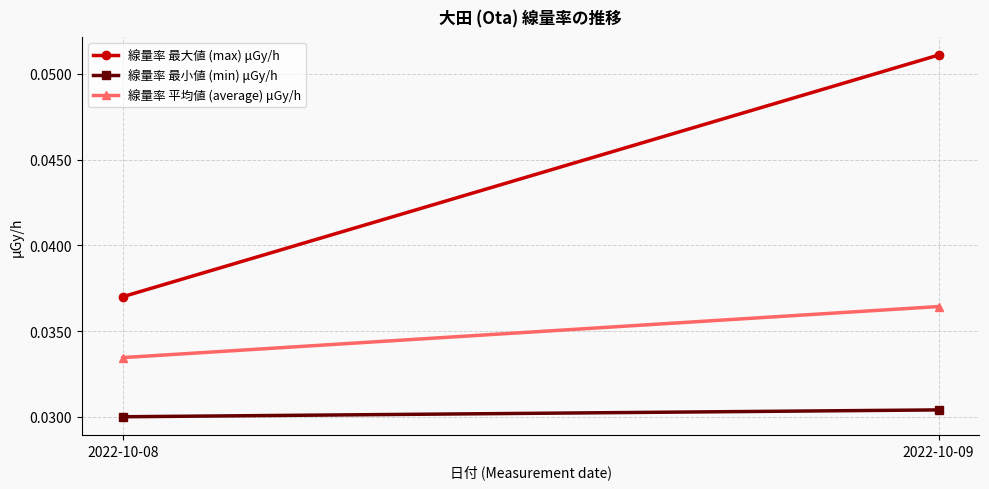

Which has a higher value, 2022-10-09 or 2022-10-08?

2022-10-09